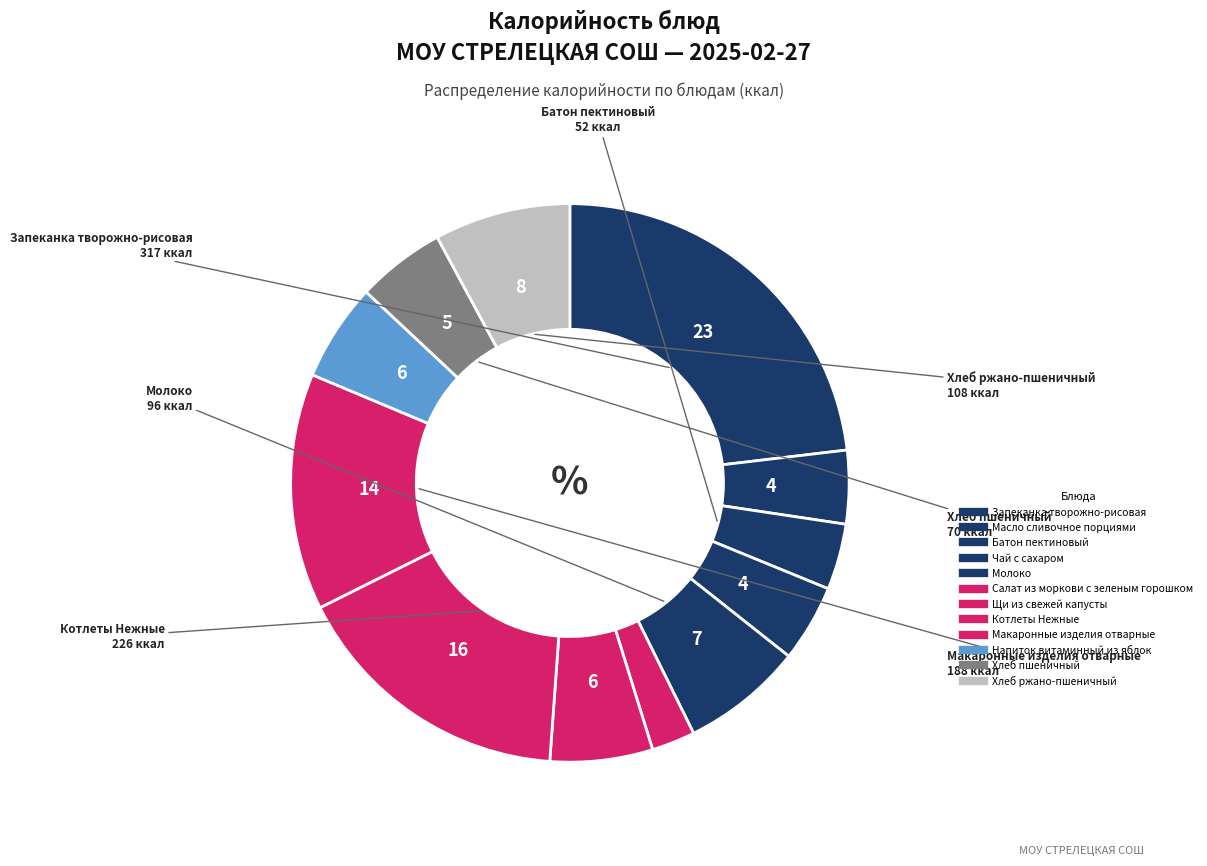

How many slices are in this pie chart?

12